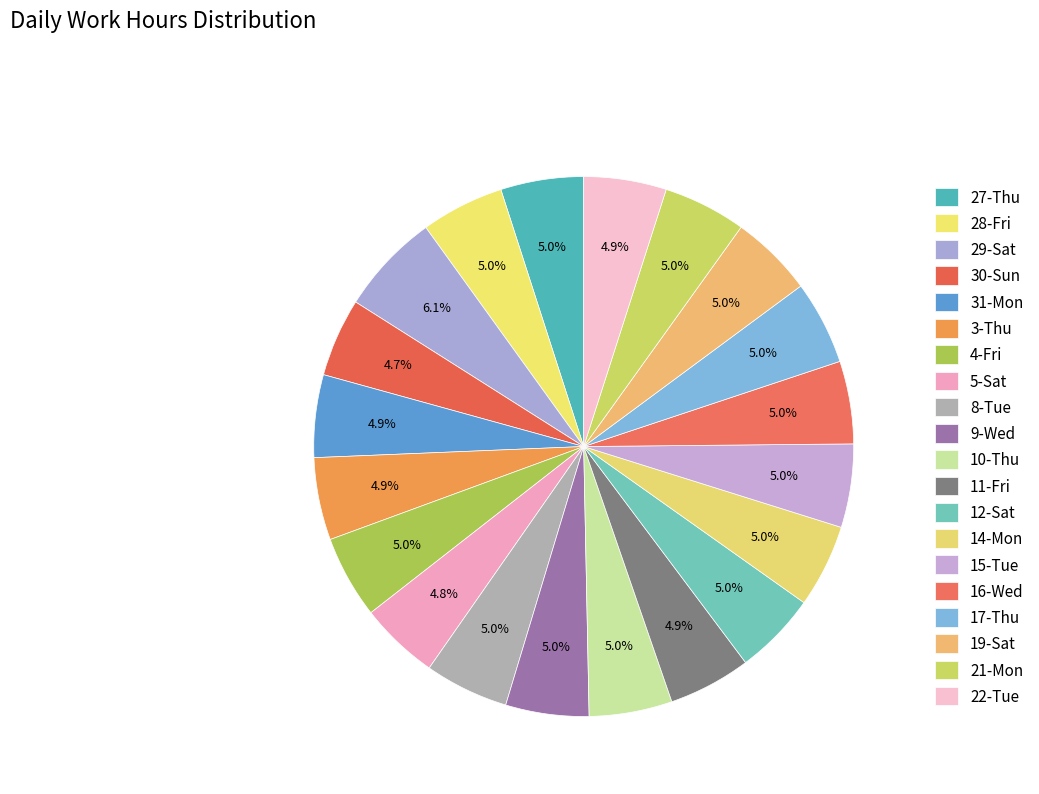

Rank the categories by value from lowest to highest.

30-Sun, 5-Sat, 3-Thu, 11-Fri, 22-Tue, 31-Mon, 12-Sat, 16-Wed, 4-Fri, 19-Sat, 27-Thu, 21-Mon, 10-Thu, 14-Mon, 28-Fri, 9-Wed, 15-Tue, 17-Thu, 8-Tue, 29-Sat